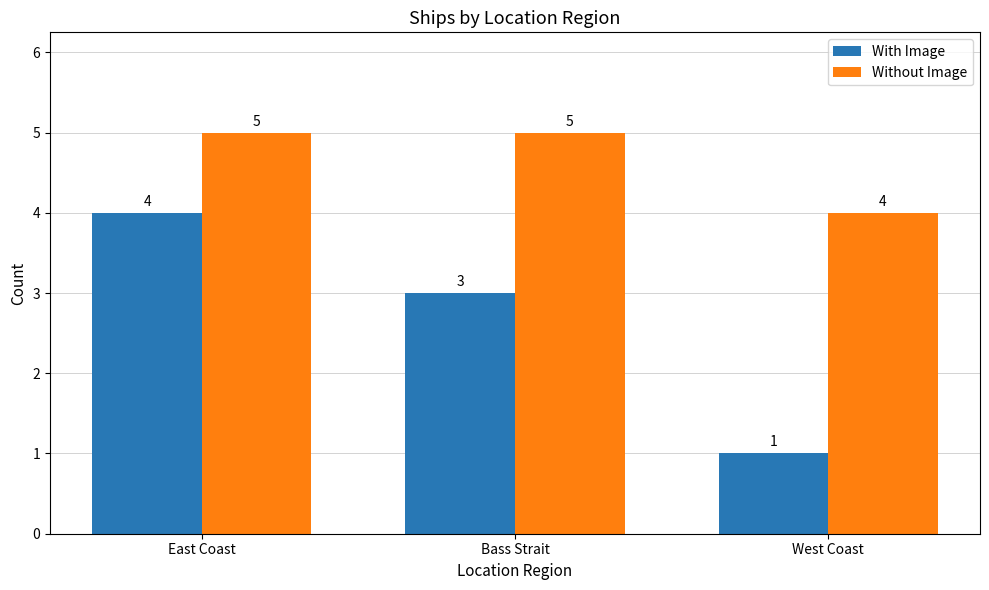

At which category is the sum across all series the highest?

East Coast